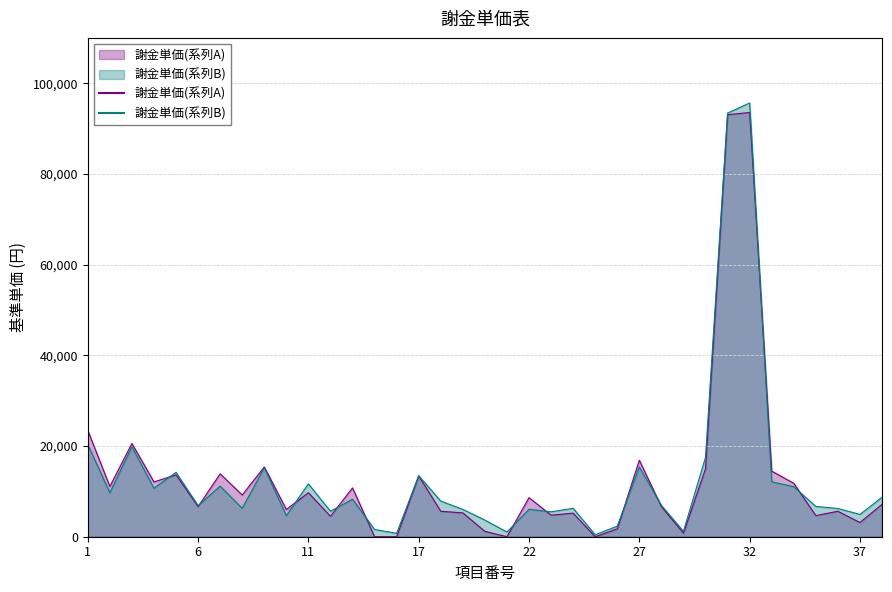

How many lines are shown in the chart?

2